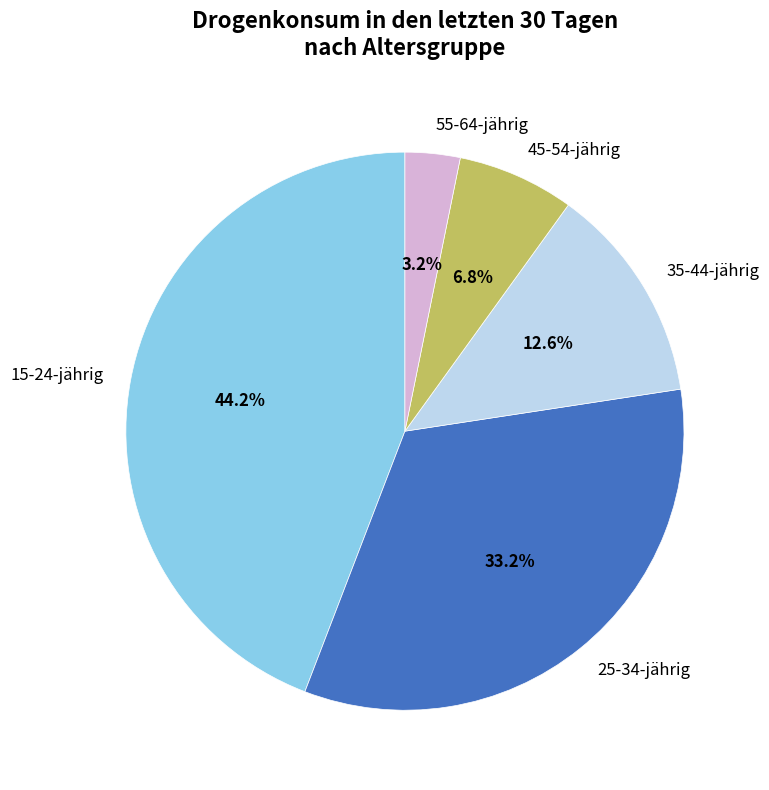

To the nearest percent, what is the combined percentage of 55-64-jährig and 35-44-jährig?

16%